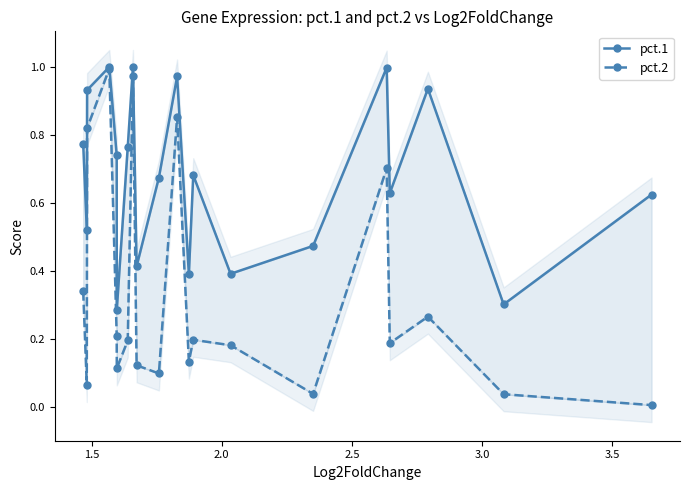

What is the difference between the maximum and minimum values in the pct.2 series?

1.0